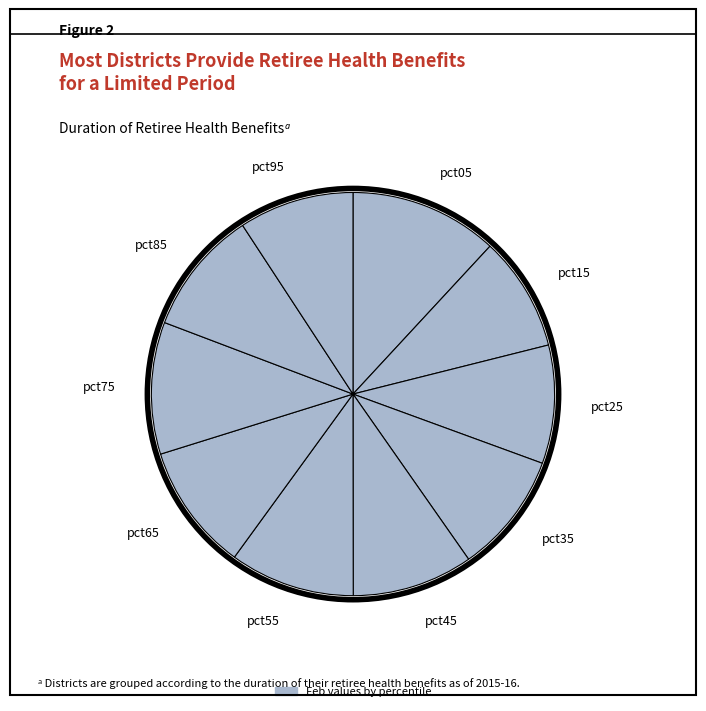

How many slices are in this pie chart?

10